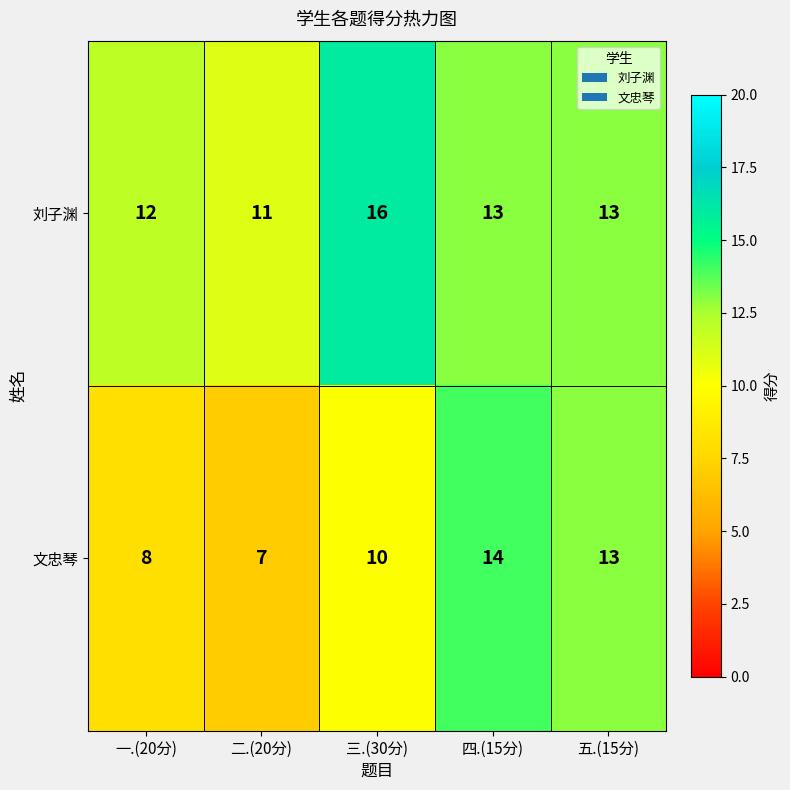

How many data points does each series have?

5